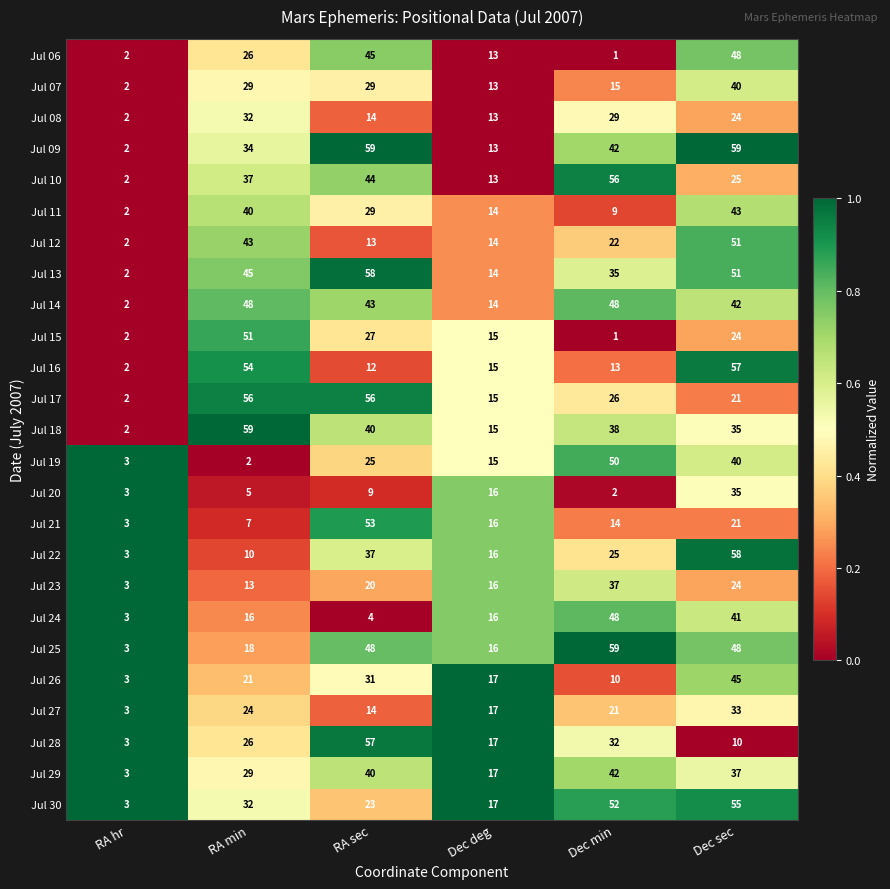

Which label corresponds to the smallest value in the chart?

Dec min